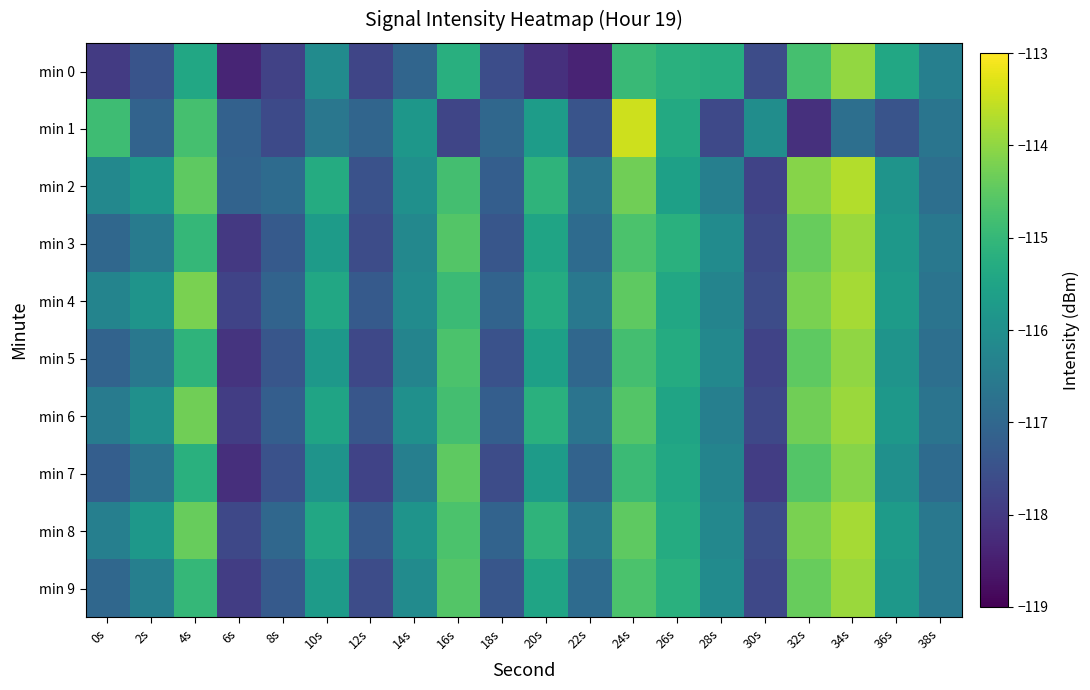

How many categories are shown in the chart?

20